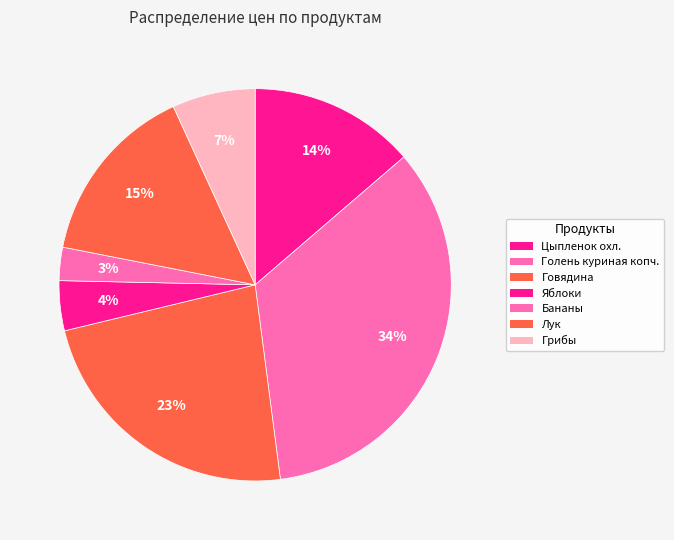

Rank the categories by value from highest to lowest.

Голень куриная копч., Говядина, Лук, Цыпленок охл., Грибы, Яблоки, Бананы